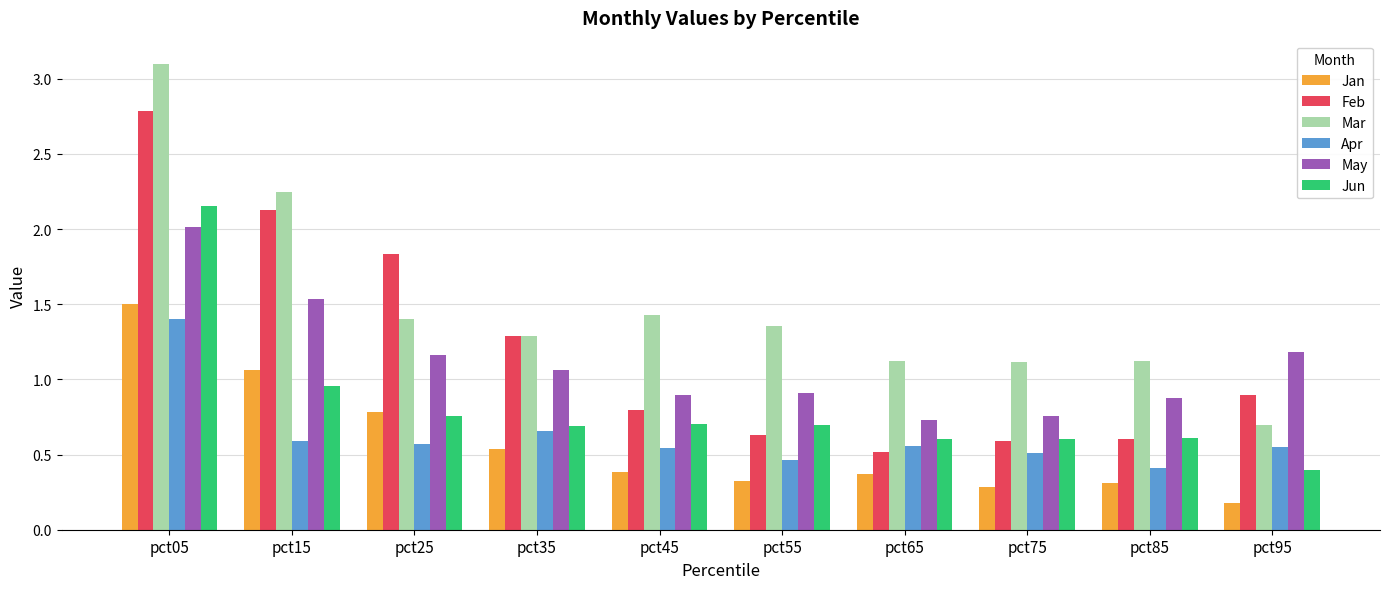

How many bars are there in each group?

6